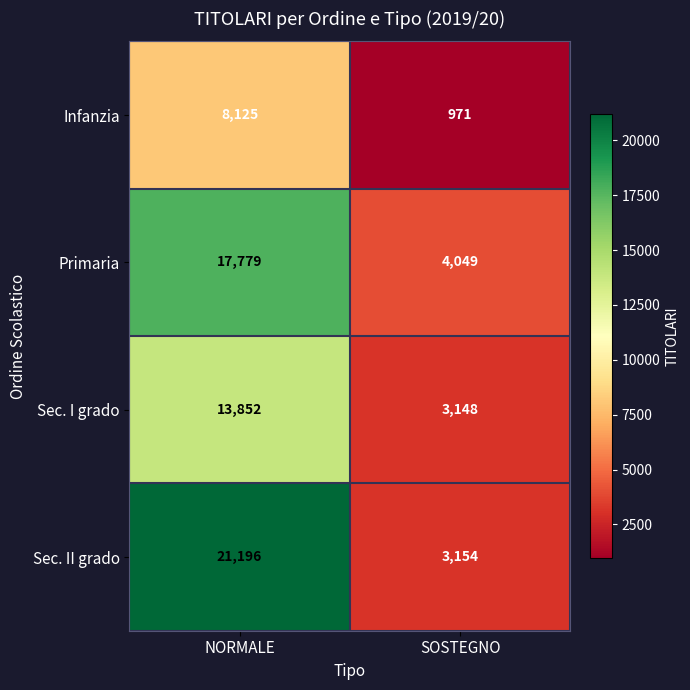

The Primaria series shows 26948 at NORMALE. True or false?

False